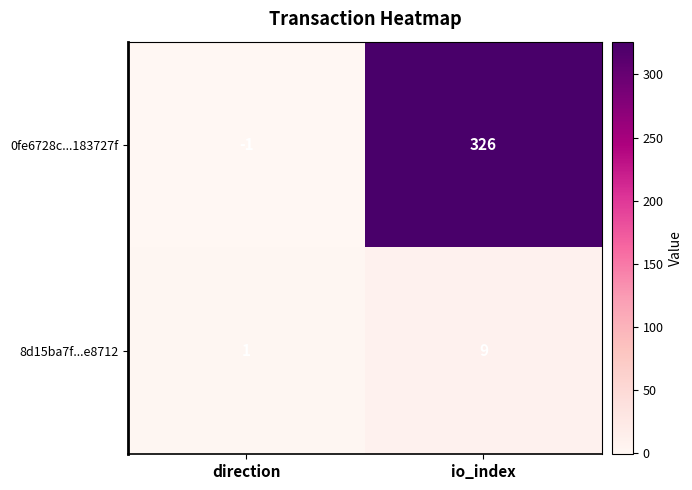

At which category is the sum across all series the highest?

io_index